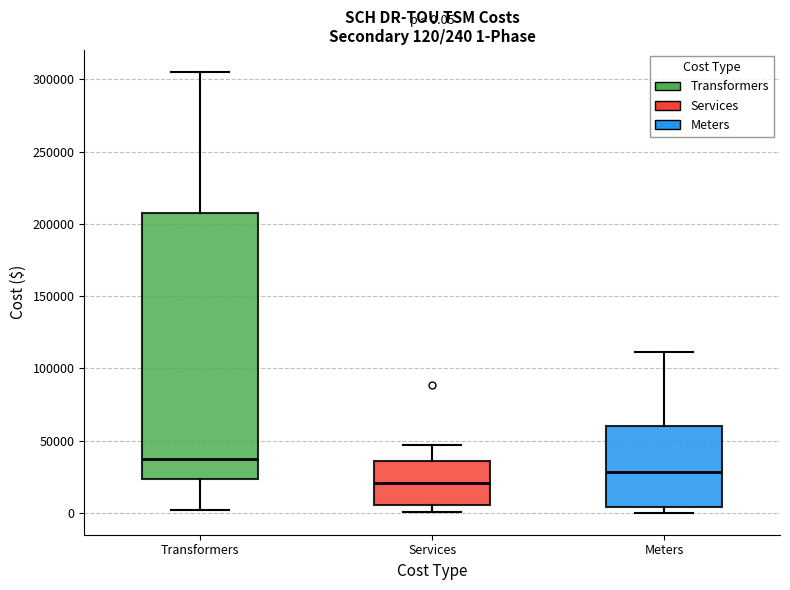

Which box has the lowest median line?

Services